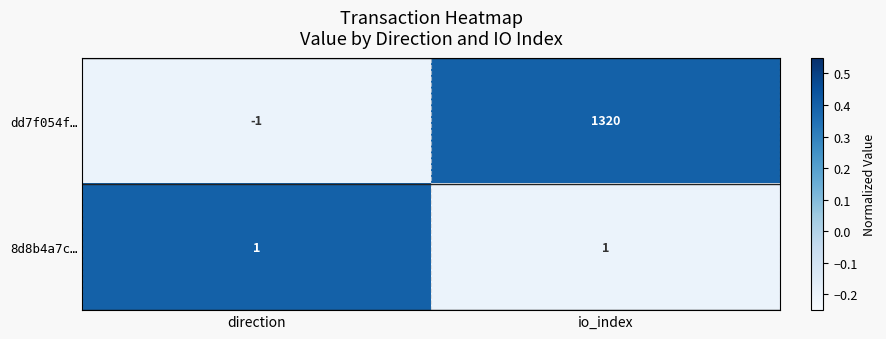

Which label corresponds to the largest value in the chart?

io_index